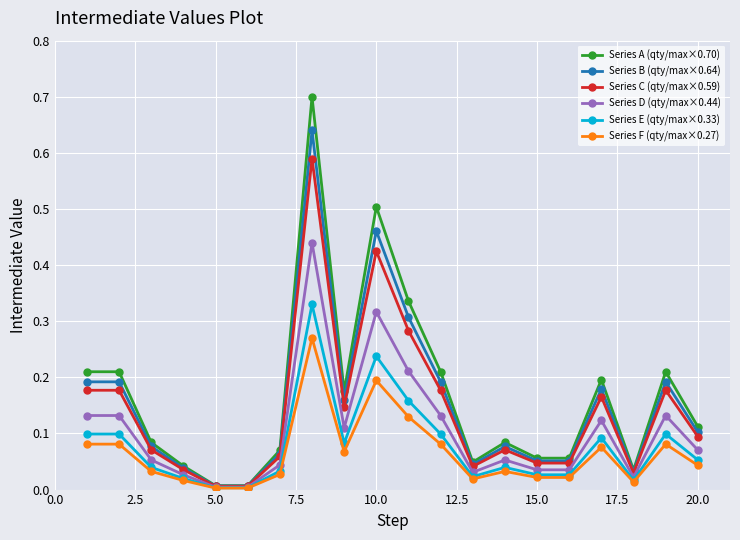

What is the maximum value shown in the chart?

0.7